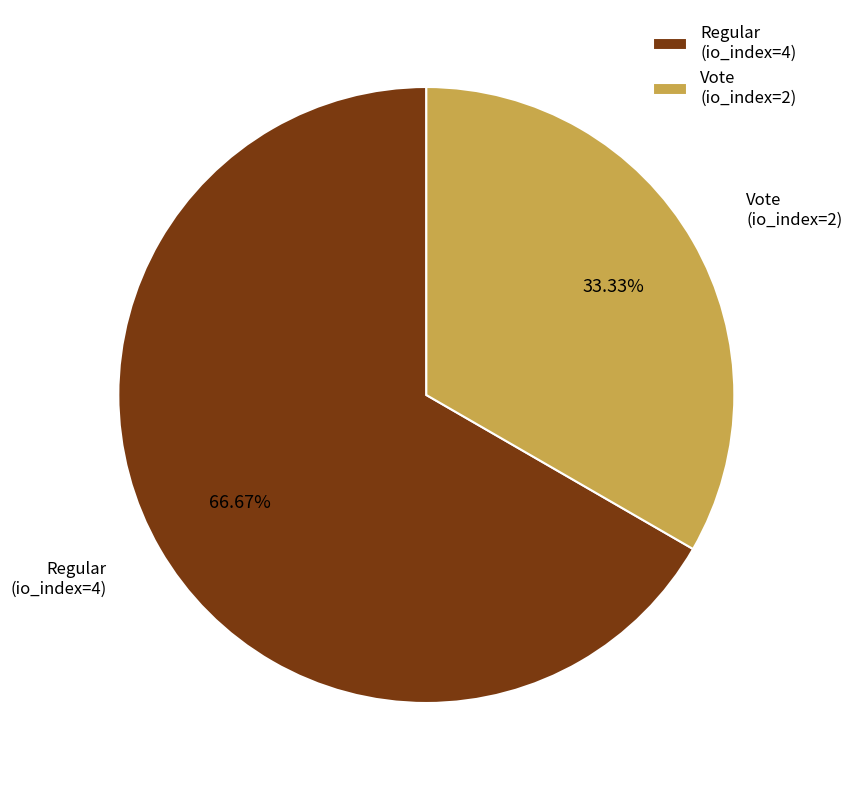

Combined, what portion of the pie is Regular (io_index=4) and Vote (io_index=2)?

100.0%